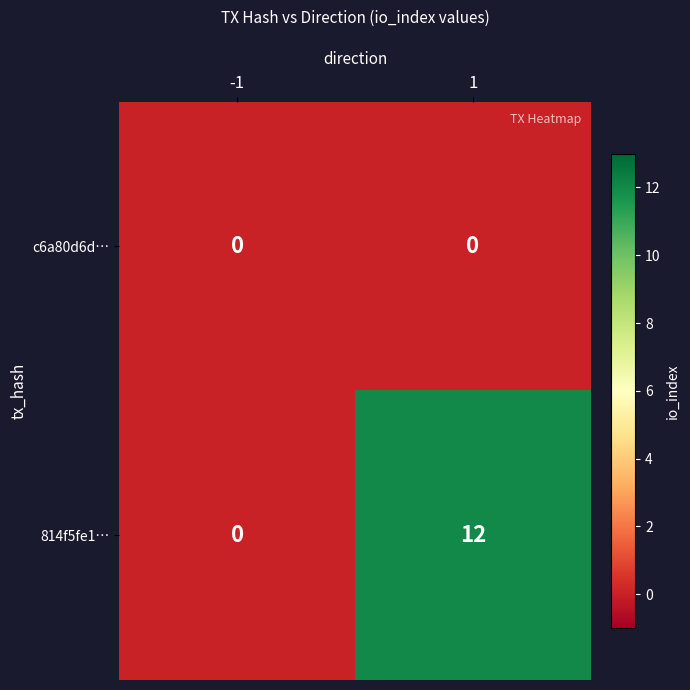

Which series has the largest total across all categories?

814f5fe1…